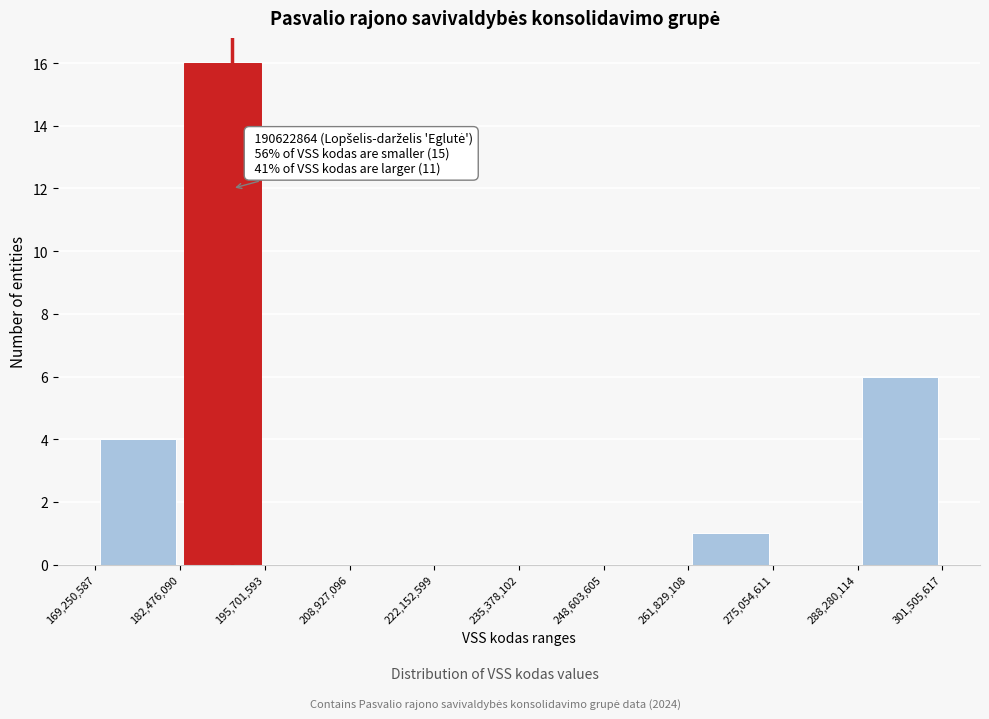

Which range on the x-axis has the tallest bar?

182,476,090 to 195,701,593